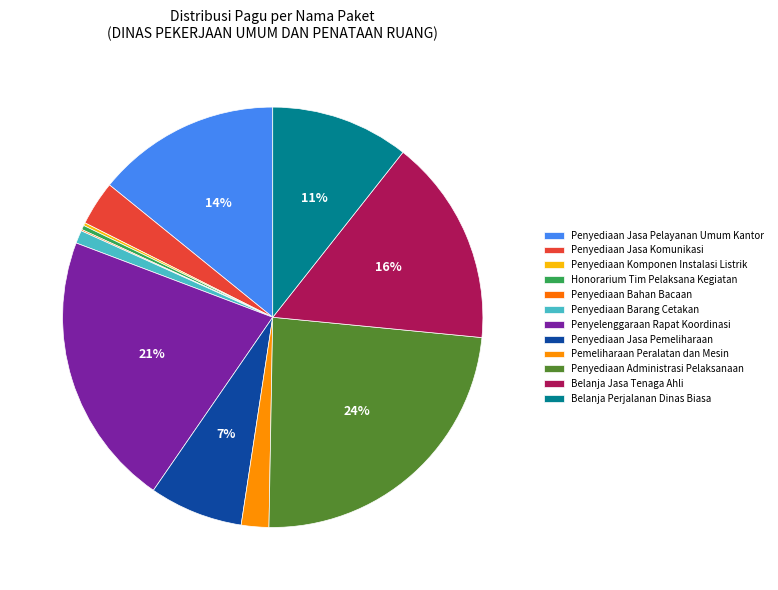

The Belanja Perjalanan Dinas Biasa slice represents 1% of the pie. True or false?

False